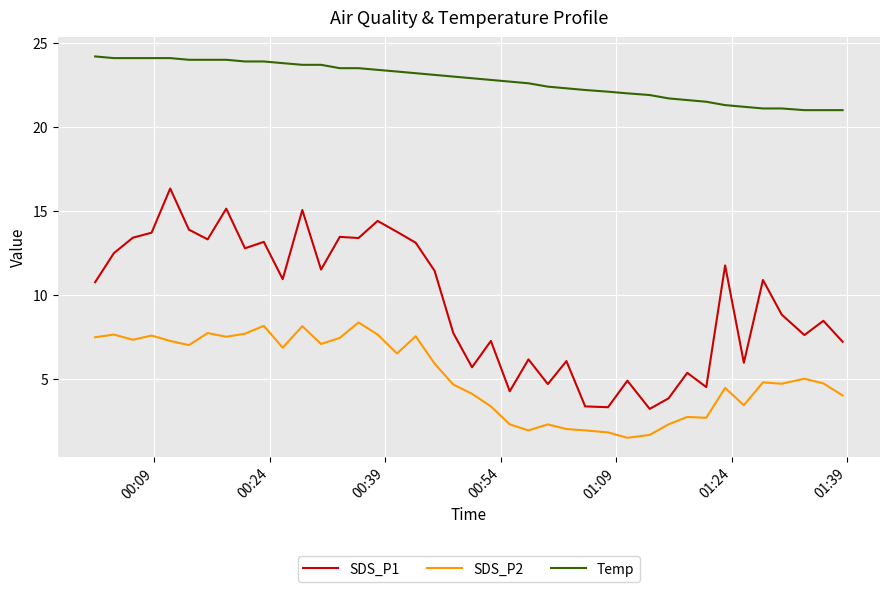

What is the difference between the maximum and minimum values in the SDS_P1 series?

13.1